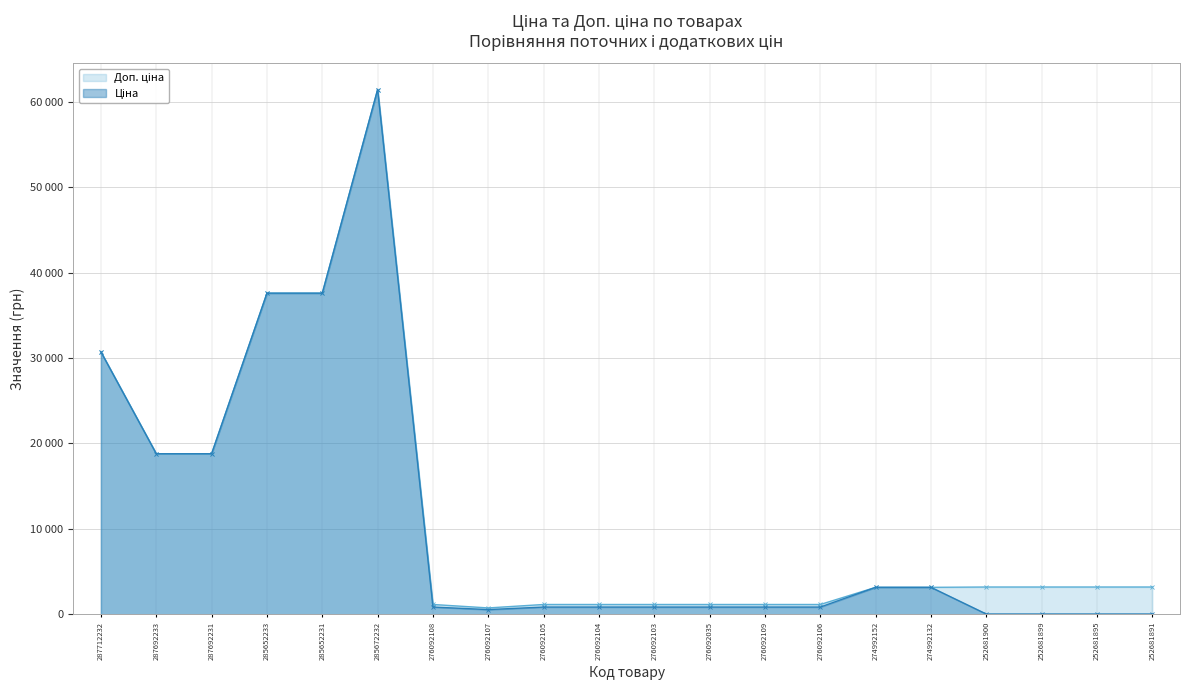

Does the chart have visible grid lines?

Yes